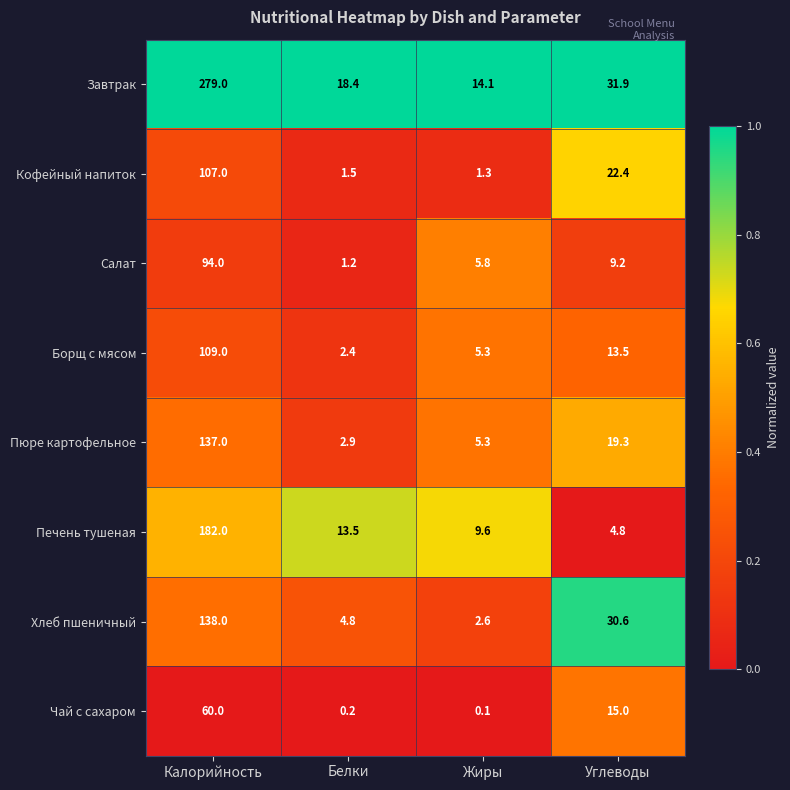

At how many categories does at least one series exceed 0?

4